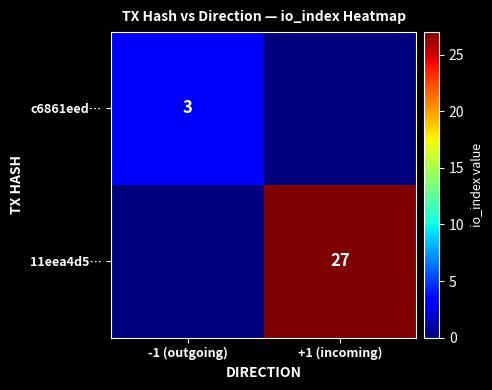

The value of c6861eed… at -1 (outgoing) is 3. True or false?

True